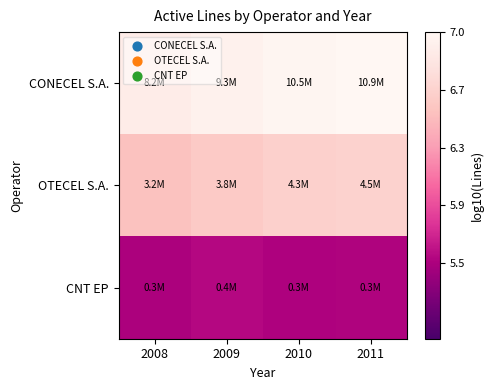

What is the difference between the highest and lowest values at 2009?

1.4